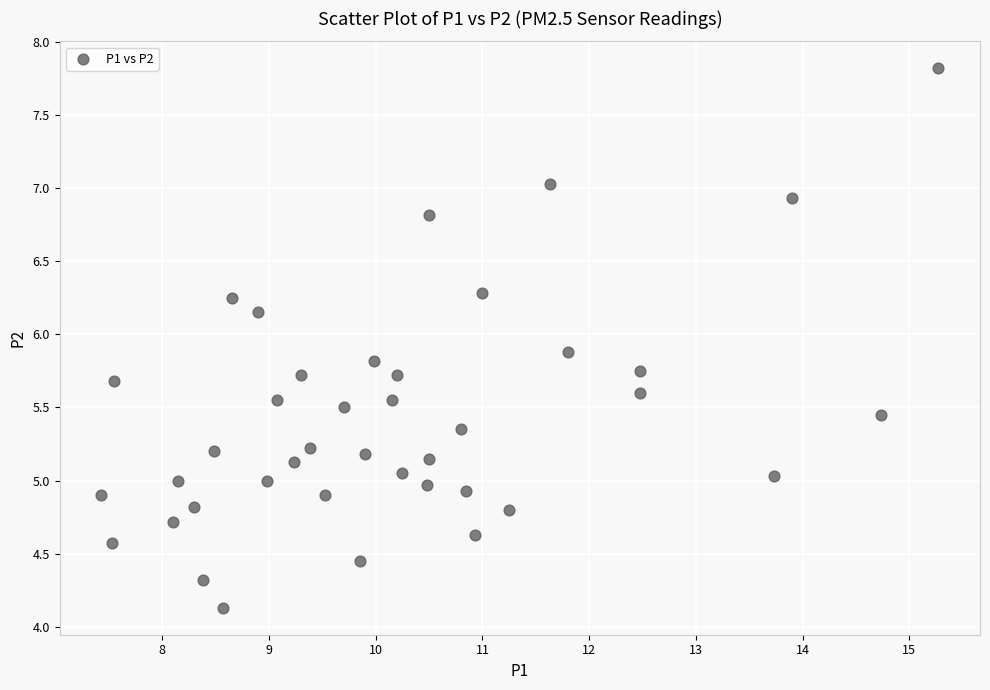

What is the range of X values (max minus min)?

7.8